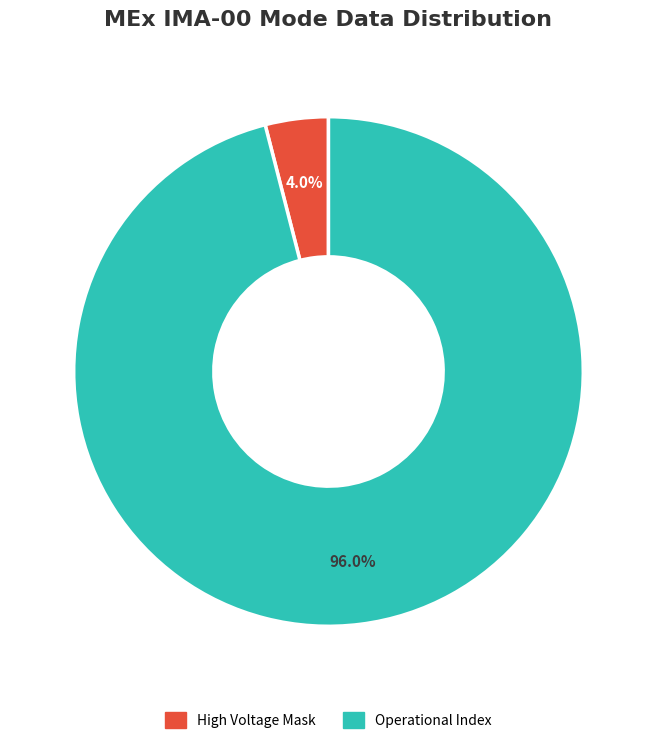

Is there a majority slice in this chart?

Yes